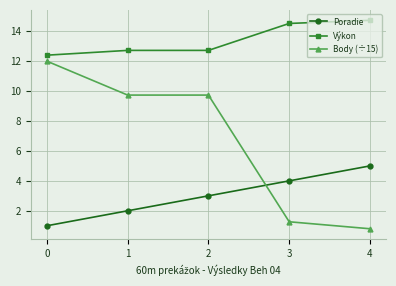

Where do Poradie and Body (÷15) first cross each other?

2 and 3